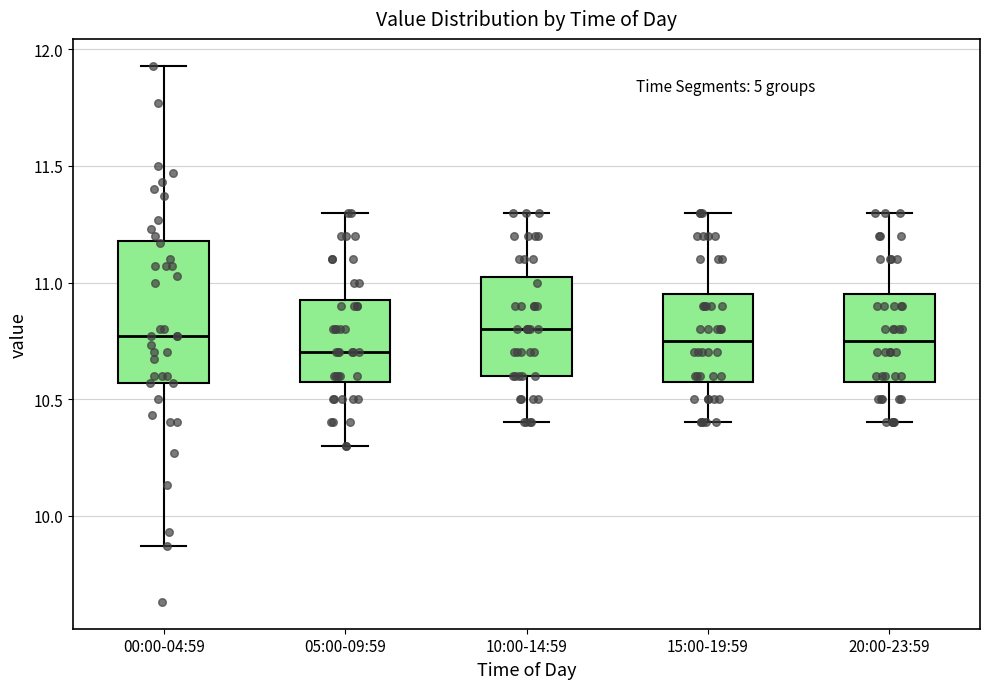

Where does the median line of the box for 20:00-23:59 sit on the y-axis? The values are not printed on the chart, so give them approximately, as read against the axis.

10.75